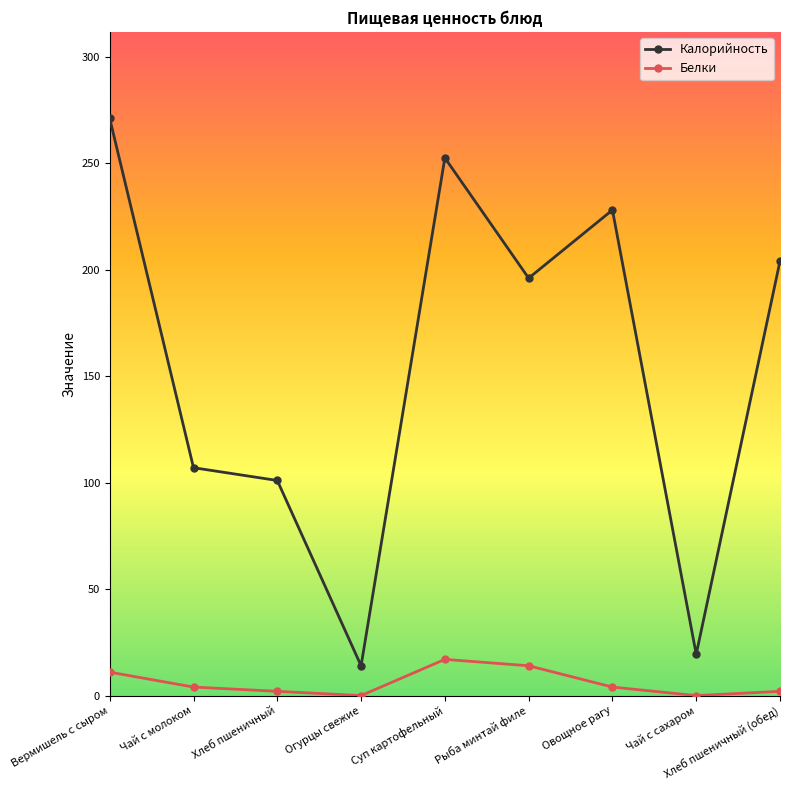

Reading right to left, list all the values displayed in this chart.

Калорийность: 204.0	19.4	228.0	196.0	252.5	14.0	101.0	107.0	271.0
Белки: 2.0	0.0	4.0	14.0	17.0	0.0	2.0	4.0	11.0